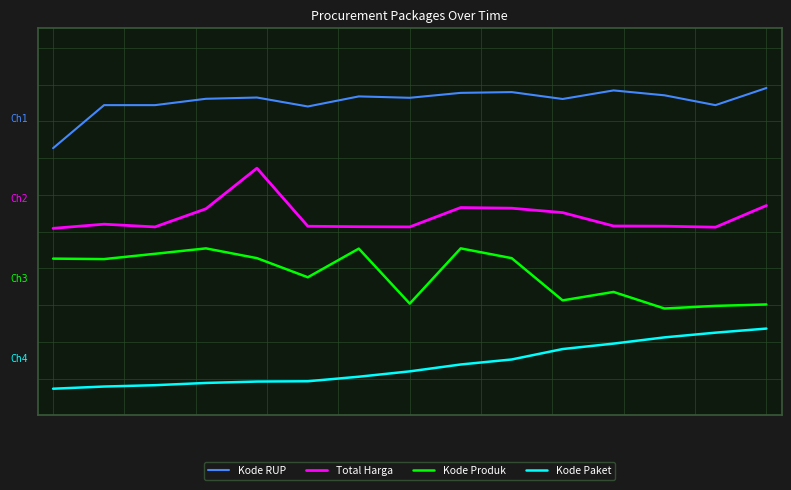

What are all the series names shown in the legend?

Kode RUP, Total Harga, Kode Produk, Kode Paket